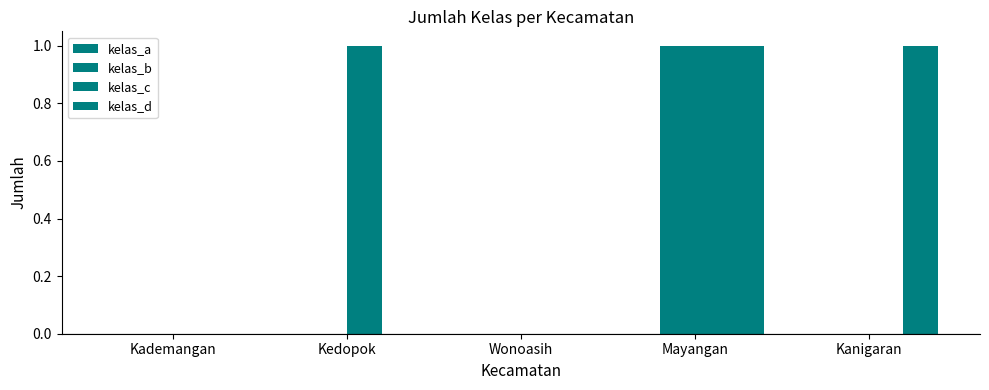

Reading left to right, transcribe all the data shown in this chart.

kelas_a: Kademangan=0	Kedopok=0	Wonoasih=0	Mayangan=0	Kanigaran=0
kelas_b: Kademangan=0	Kedopok=0	Wonoasih=0	Mayangan=1	Kanigaran=0
kelas_c: Kademangan=0	Kedopok=1	Wonoasih=0	Mayangan=1	Kanigaran=0
kelas_d: Kademangan=0	Kedopok=0	Wonoasih=0	Mayangan=1	Kanigaran=1